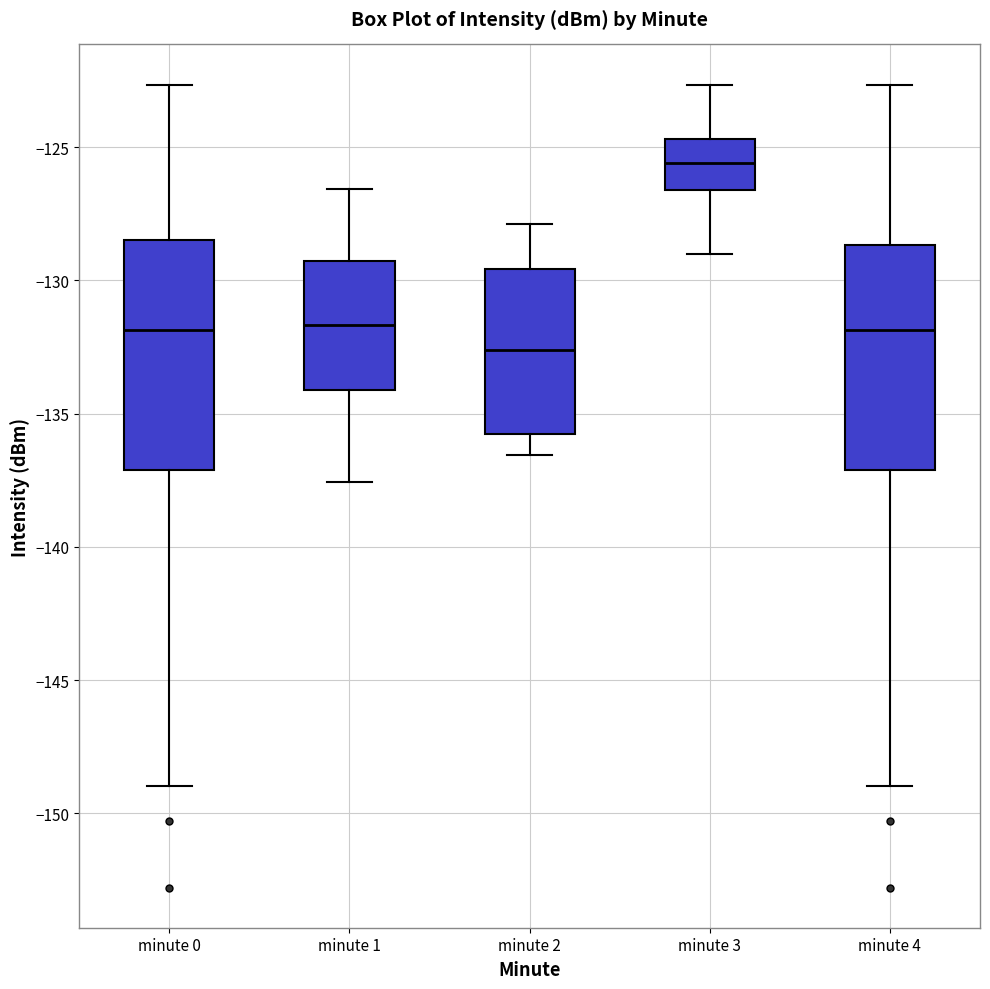

Reading left to right, transcribe this box plot: for each box, give where its median line is, the range the box spans, and where its two whiskers end, as read against the y-axis. The values are not printed on the chart, so give them approximately, as read against the axis.

minute 0: median -132.0, box -137.0 to -128.5, whiskers -149.0 to -122.5
minute 1: median -131.5, box -134.0 to -129.5, whiskers -137.5 to -126.5
minute 2: median -132.5, box -136.0 to -129.5, whiskers -136.5 to -128.0
minute 3: median -125.5, box -126.5 to -124.5, whiskers -129.0 to -122.5
minute 4: median -132.0, box -137.0 to -128.5, whiskers -149.0 to -122.5